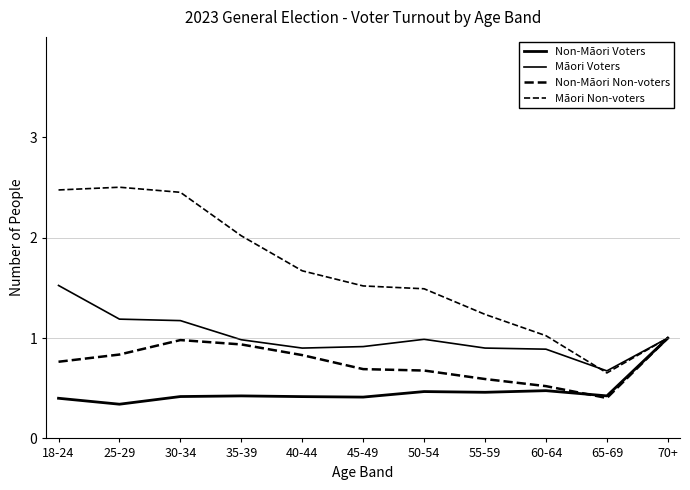

Where is the first local minimum for Māori Voters?

40-44